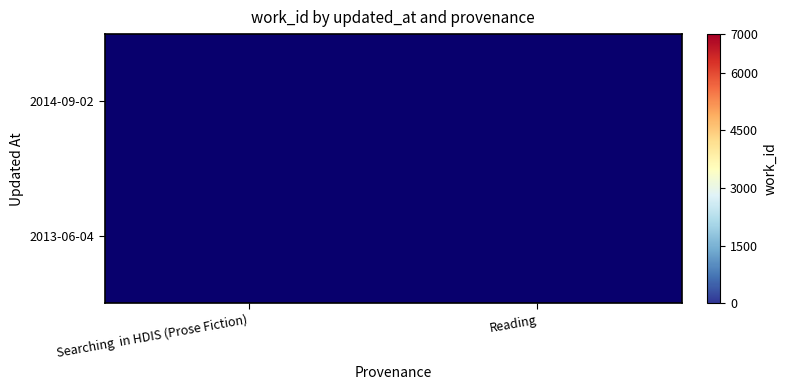

Is the value of 2013-06-04 at Reading greater than the value of 2014-09-02 at Reading?

No